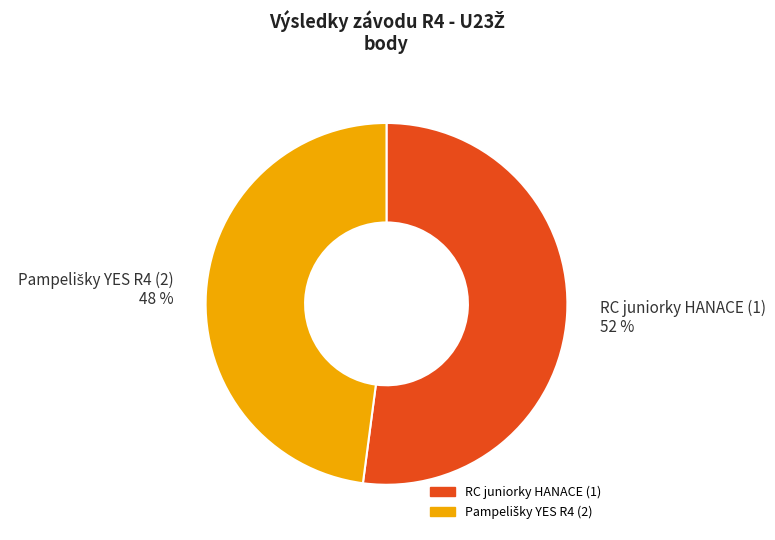

Does RC juniorky HANACE (1) 52 % account for over 50% of the chart?

Yes